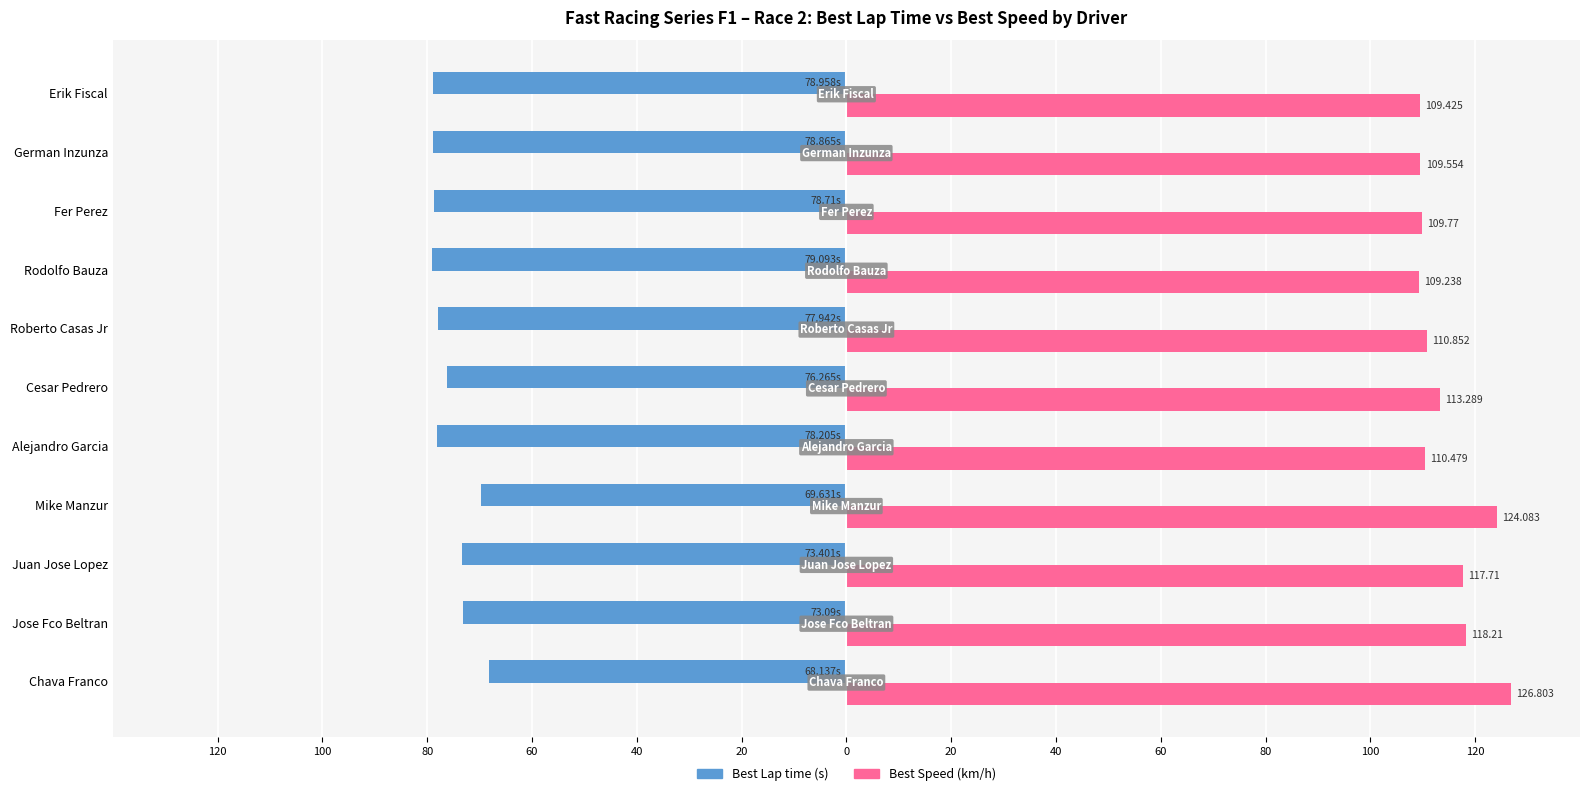

What are all the series names shown in the legend?

Best Lap time (s), Best Speed (km/h)